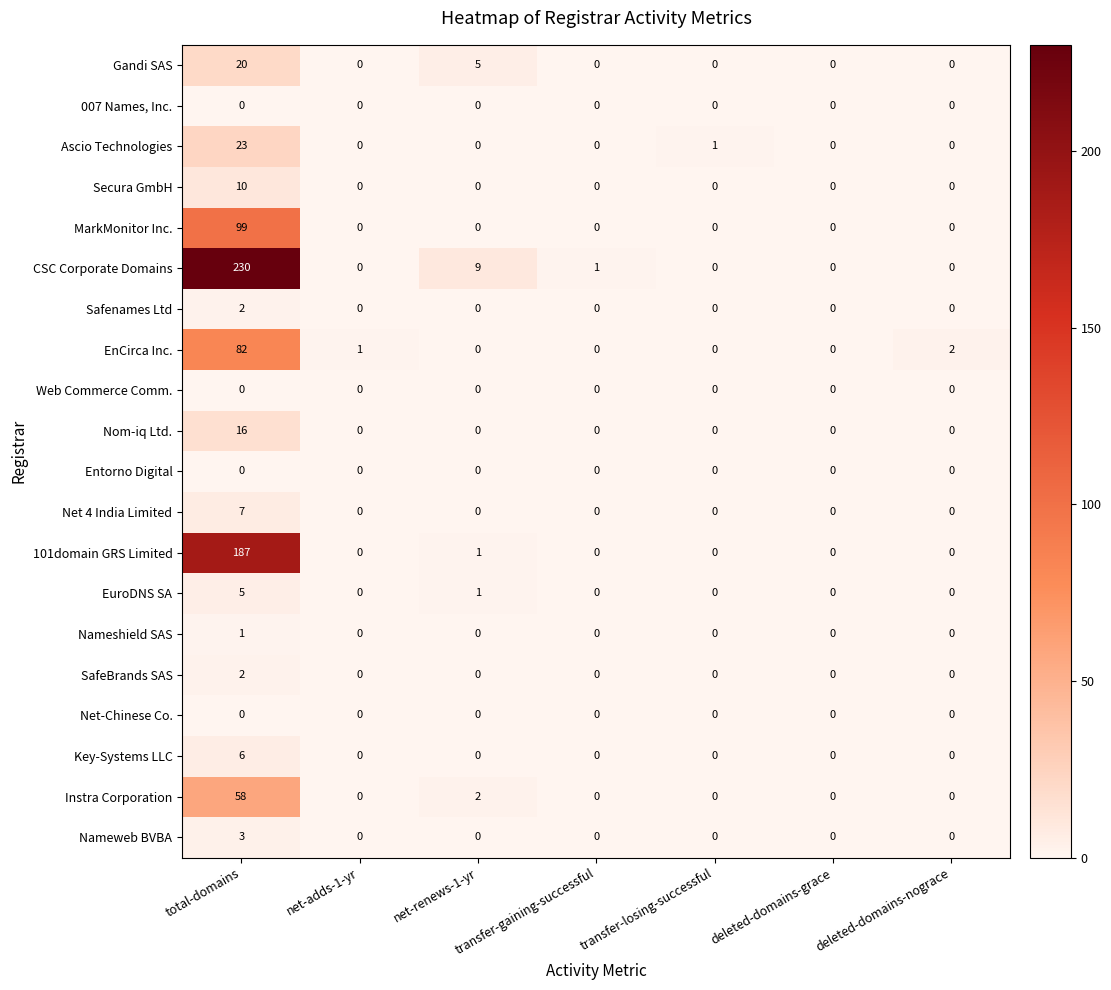

Which series has the largest total across all categories?

CSC Corporate Domains